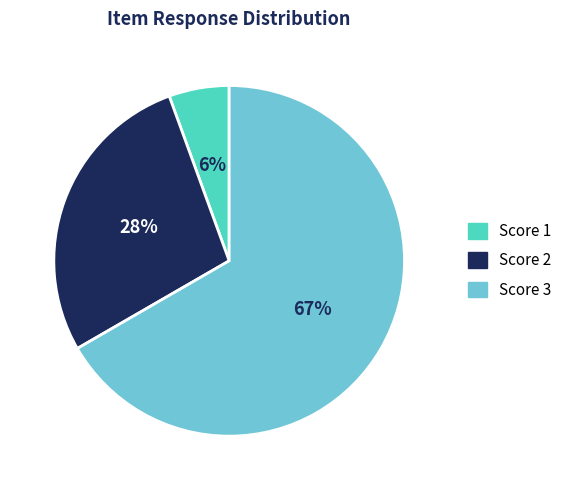

To the nearest percent, what is the average slice percentage?

33%